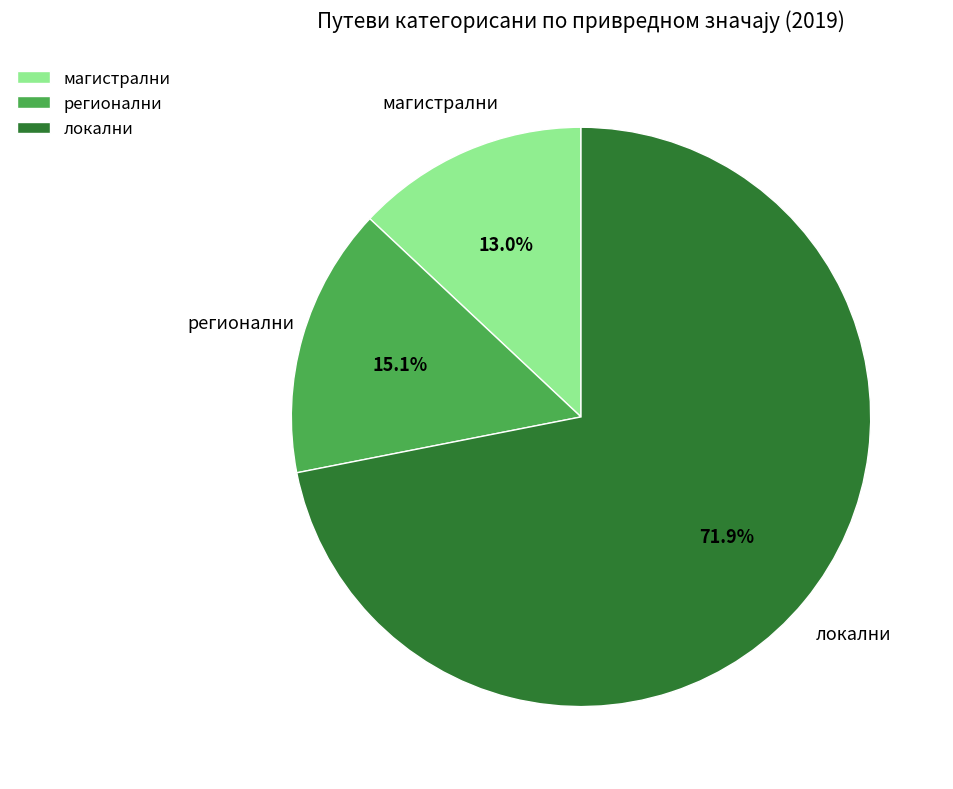

What percentage is the регионални slice, to the nearest percent?

15%